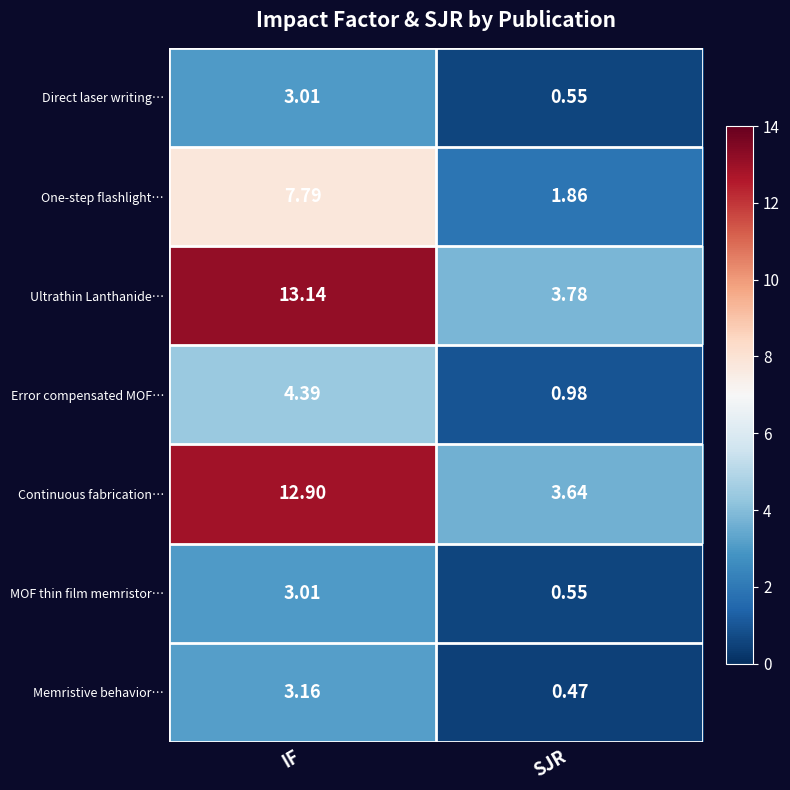

At which category is the sum across all series the highest?

IF